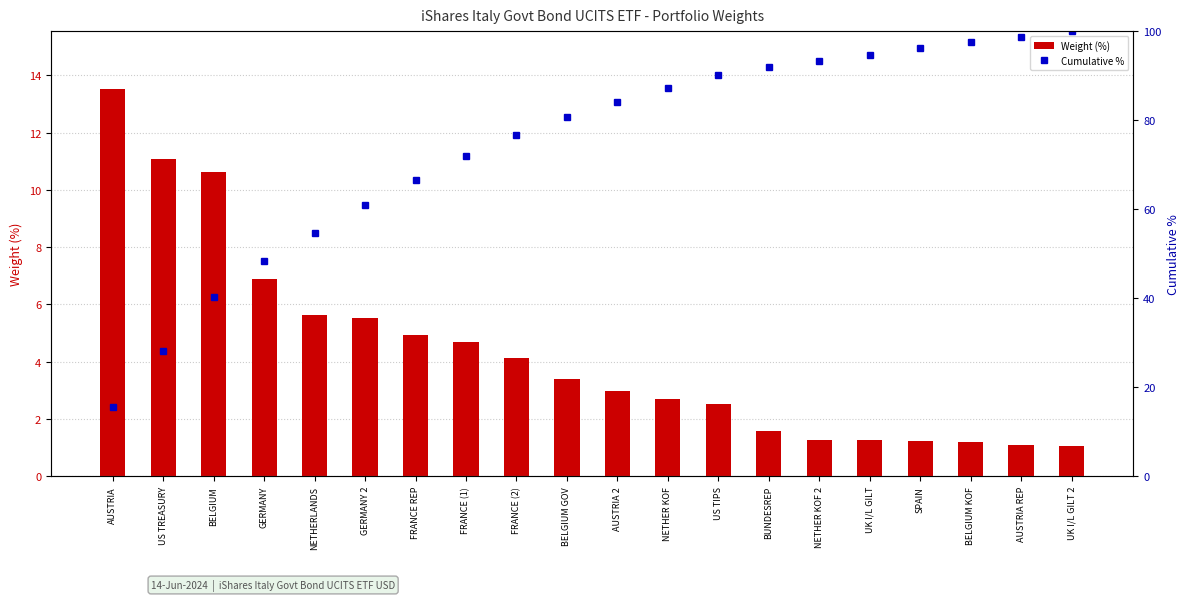

What position from the right is FRANCE REP?

14